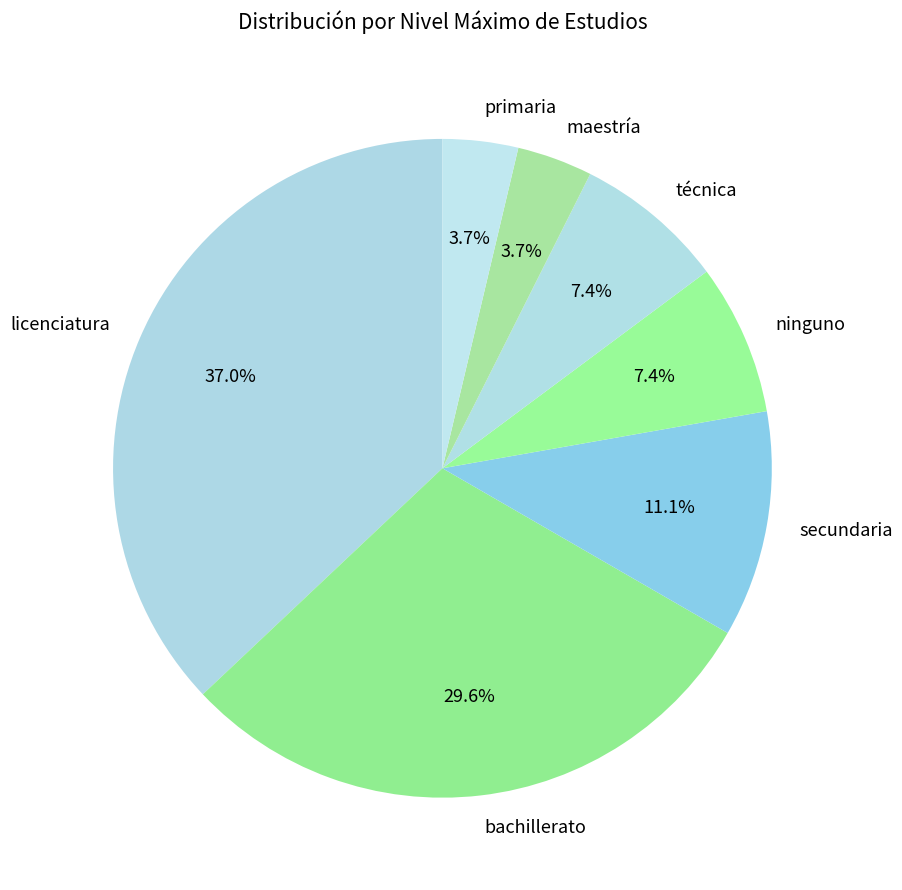

To the nearest percent, what is the difference between the bachillerato and maestría slice percentages?

26%